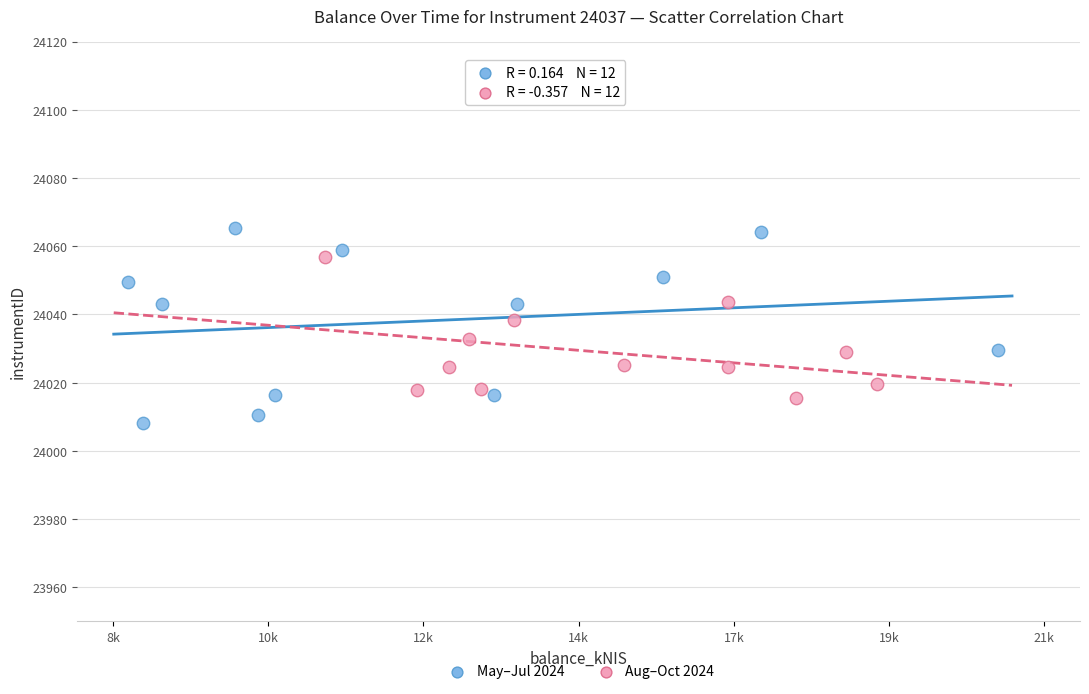

Which series has the largest Y range (max minus min)?

May–Jul 2024